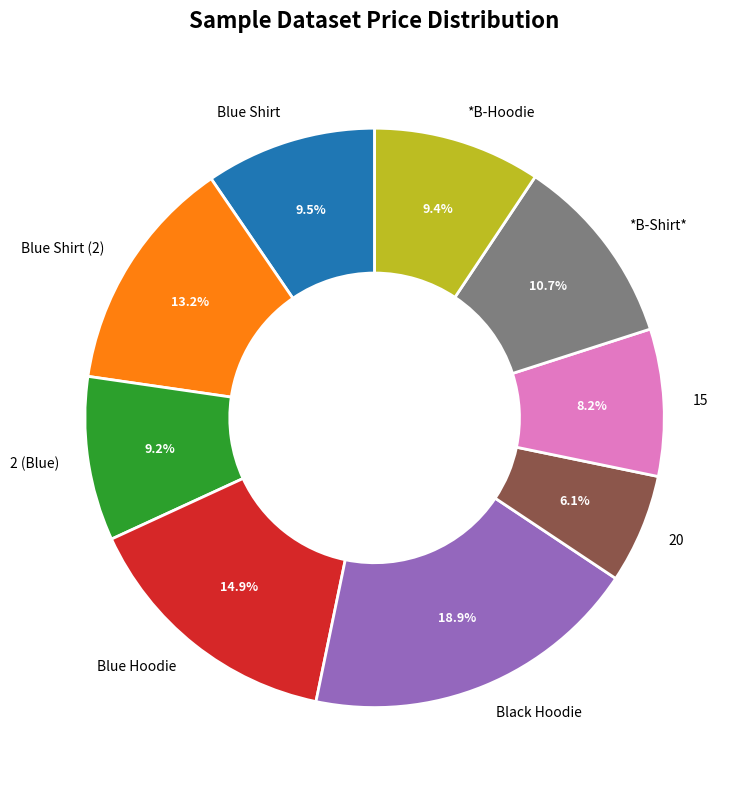

Which category has the smallest portion of the pie?

20